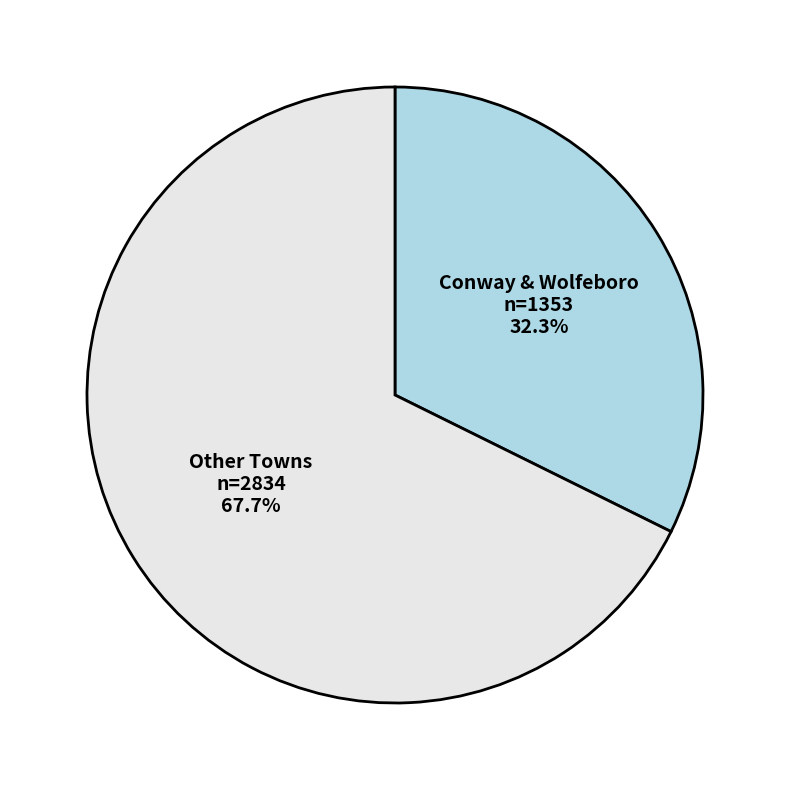

Approximately how many times larger is the value at Conway & Wolfeboro compared to Other Towns?

0.5